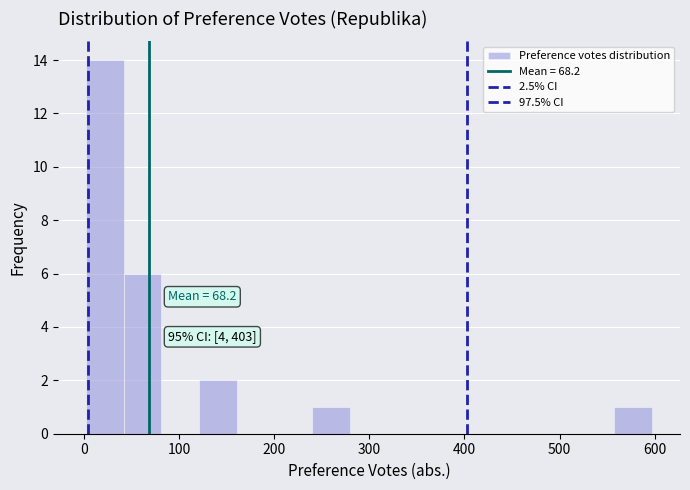

Around what value on the x-axis is the tallest bar? Give the approximate position of its centre, as read against the axis.

20